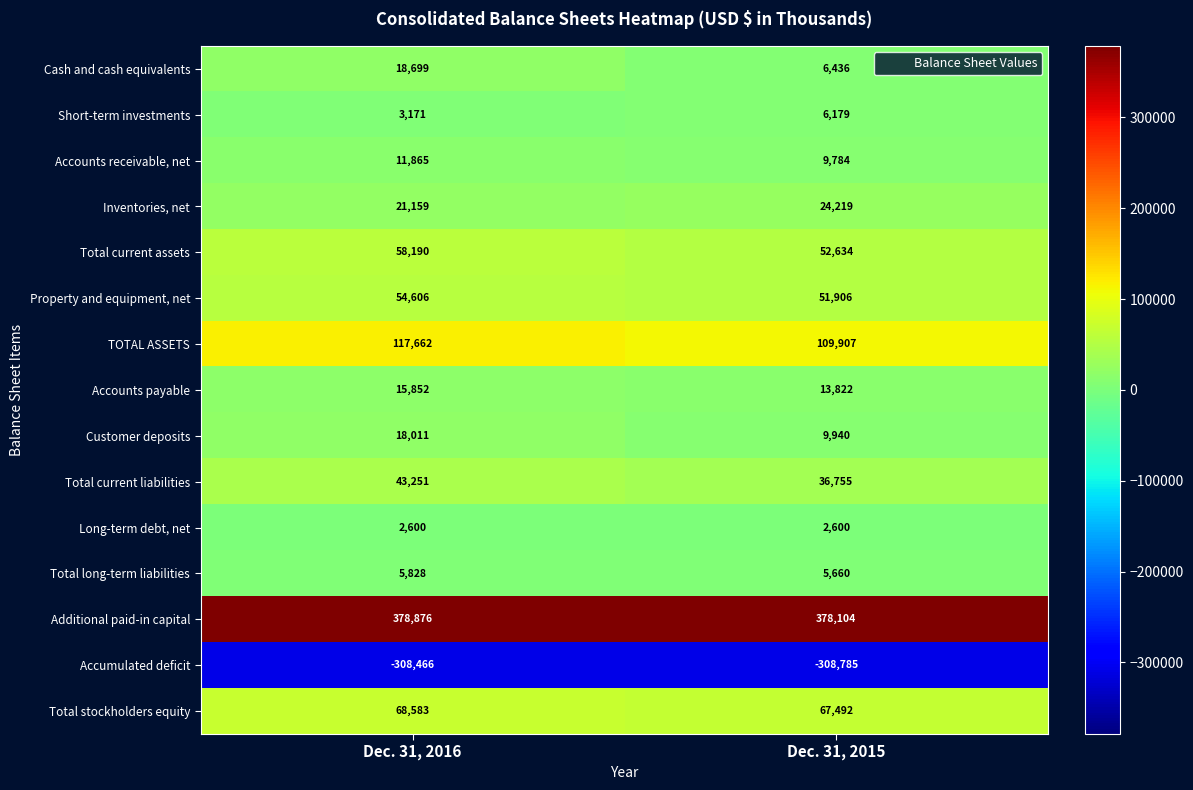

At which category is the sum across all series the highest?

Dec. 31, 2016